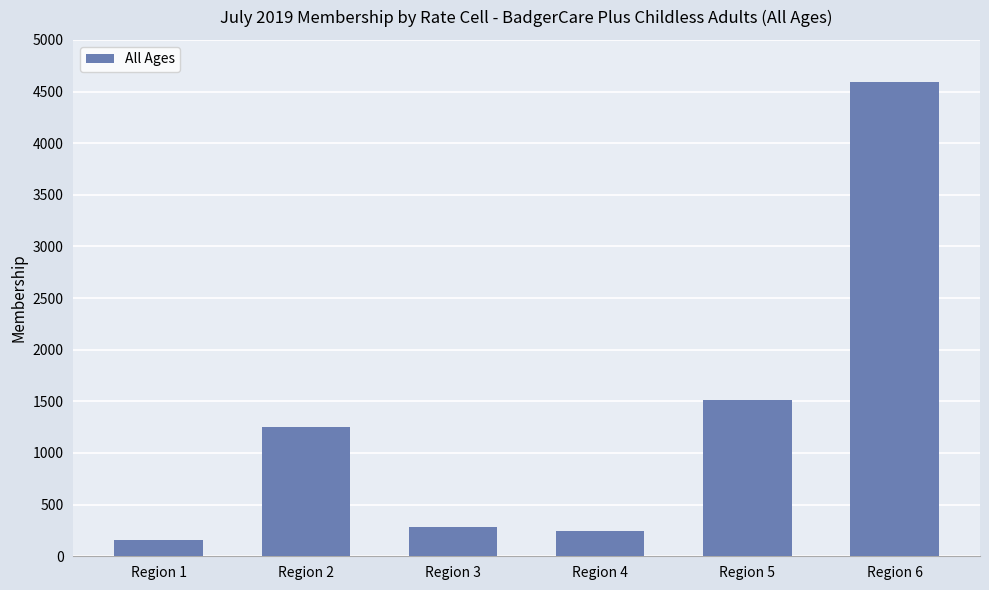

Which label corresponds to the largest value in the chart?

Region 6